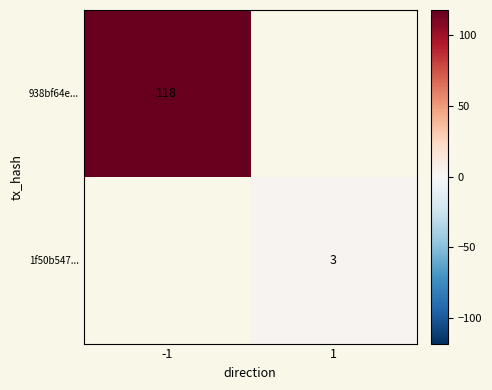

The 1f50b547... series shows 3 at 1. True or false?

True